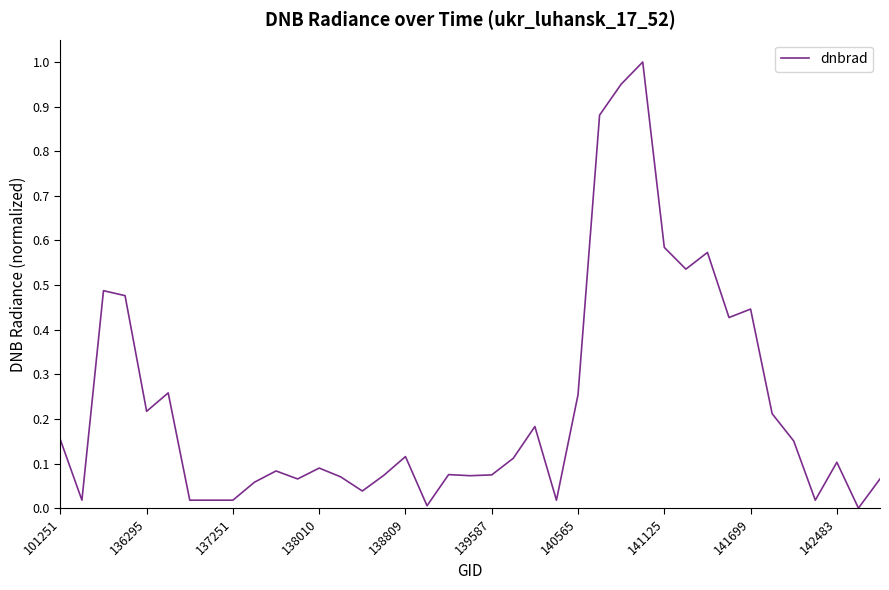

Is this an area chart (filled region under the line)?

No